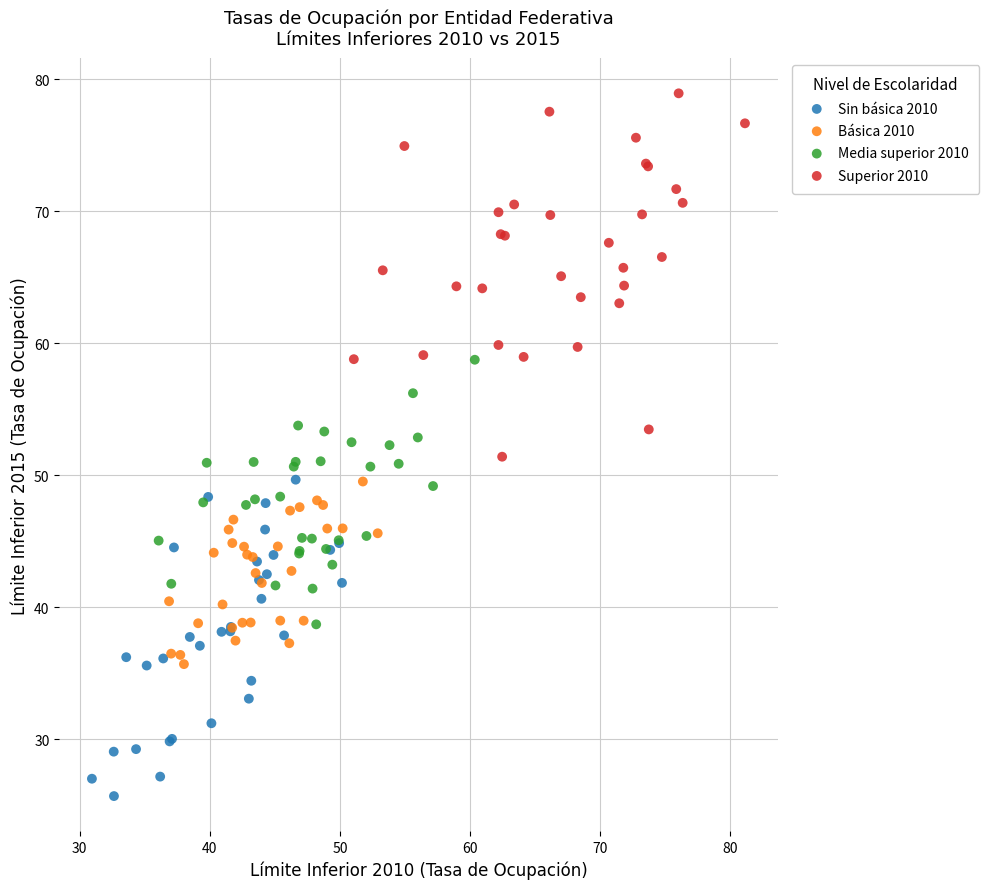

Which series has the widest spread of Y values?

Superior 2010